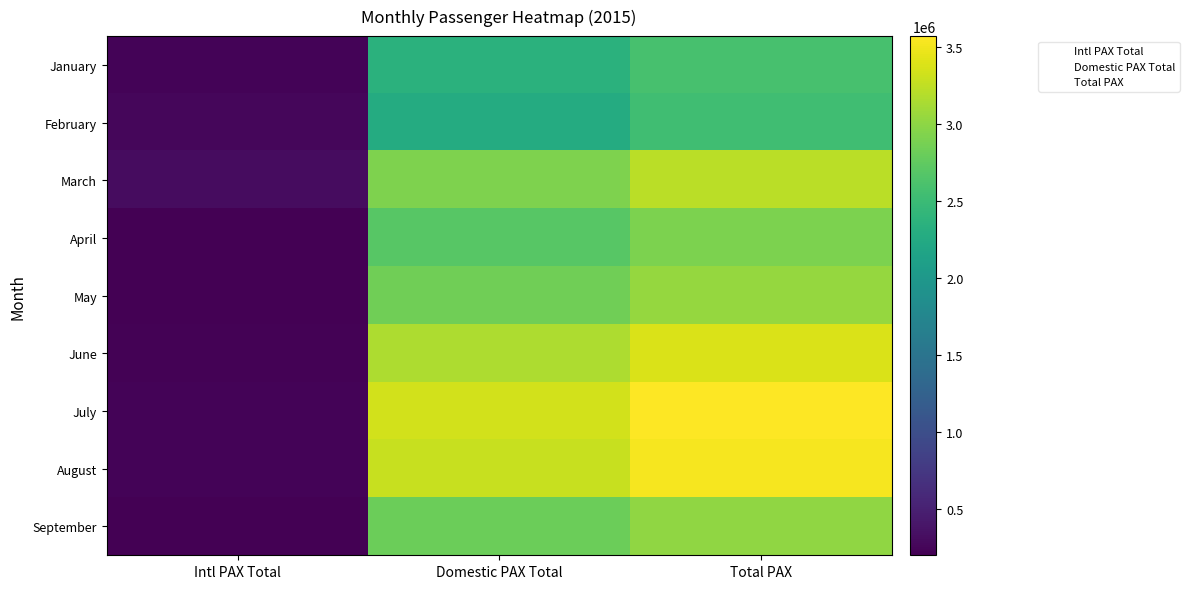

What is the sum of all January values?

5188000